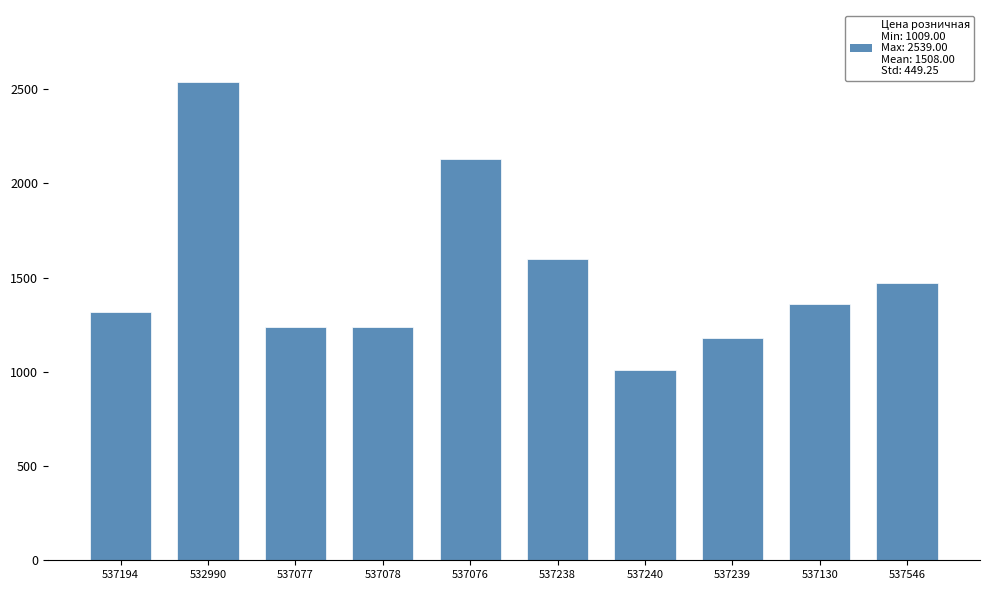

How many values are below 1359?

5